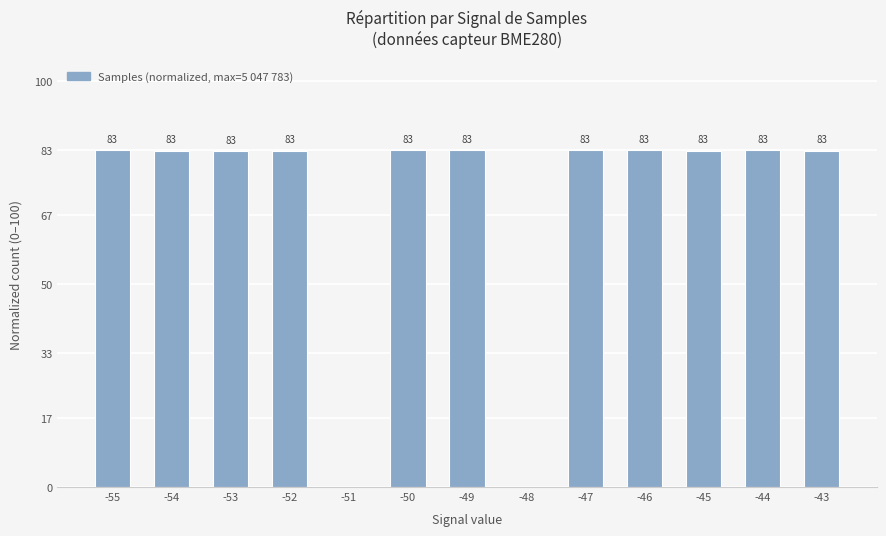

What is the difference between the values at -48 and -54?

82.9